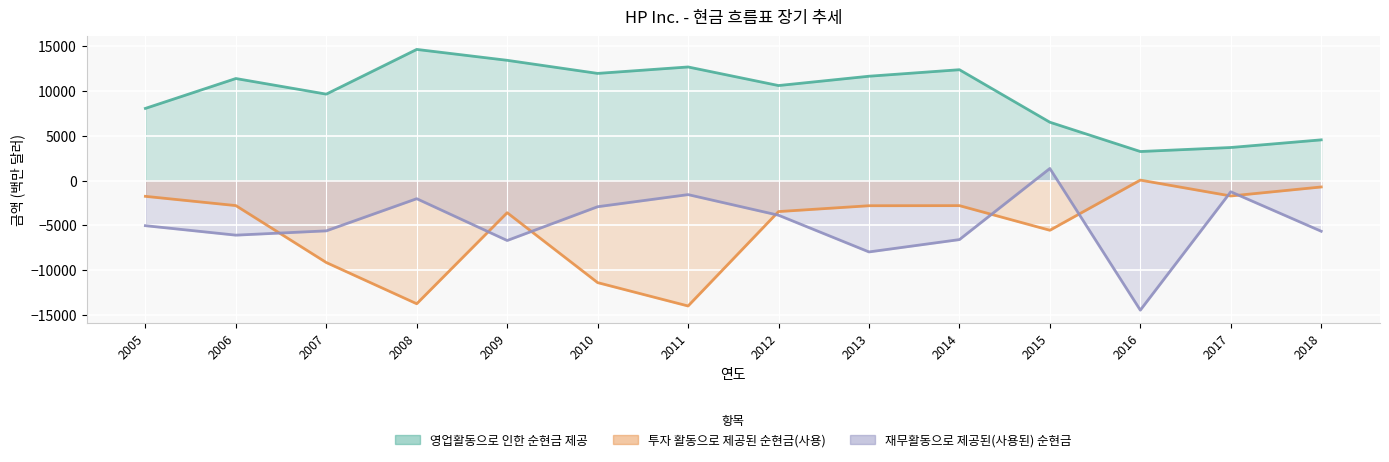

Rank the categories by 영업활동으로 인한 순현금 제공 value from lowest to highest.

2016, 2017, 2018, 2015, 2005, 2007, 2012, 2006, 2013, 2010, 2014, 2011, 2009, 2008